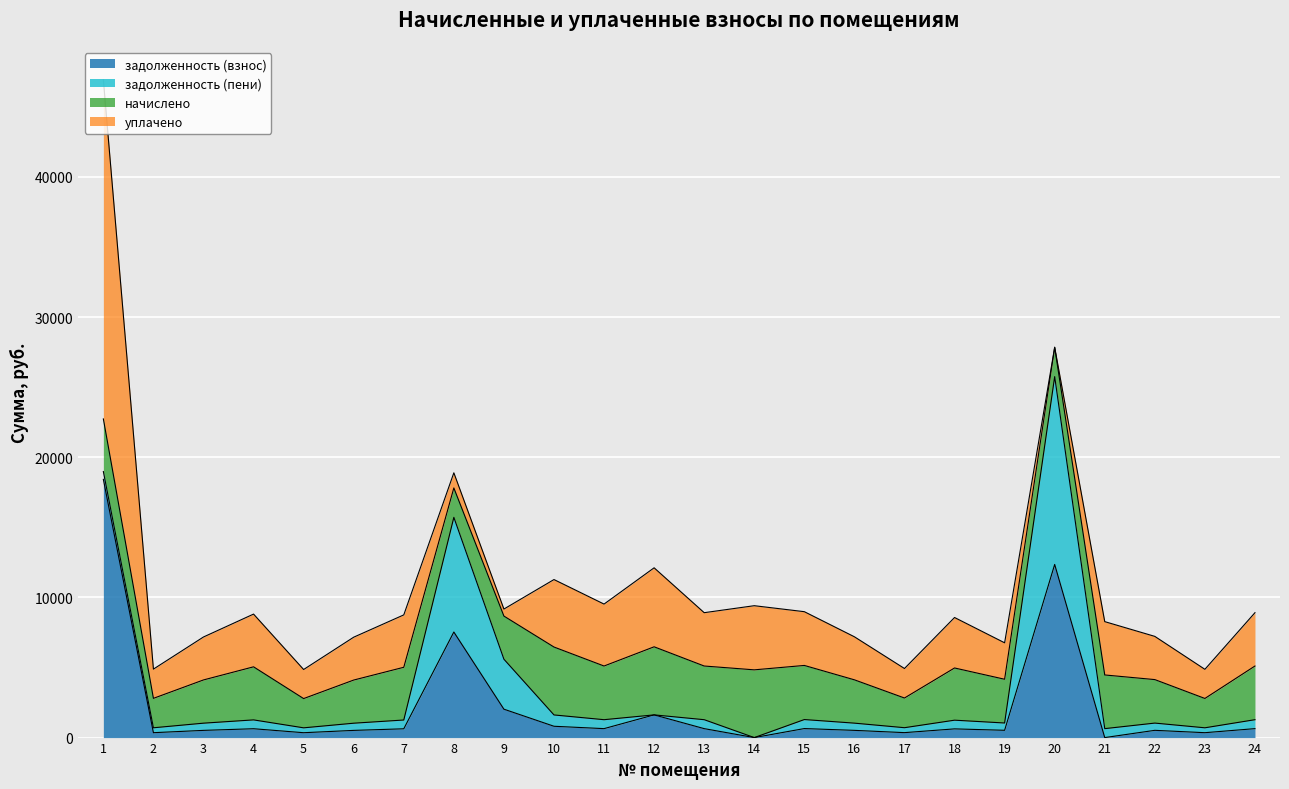

How many times do начислено and задолженность (пени) cross each other?

4